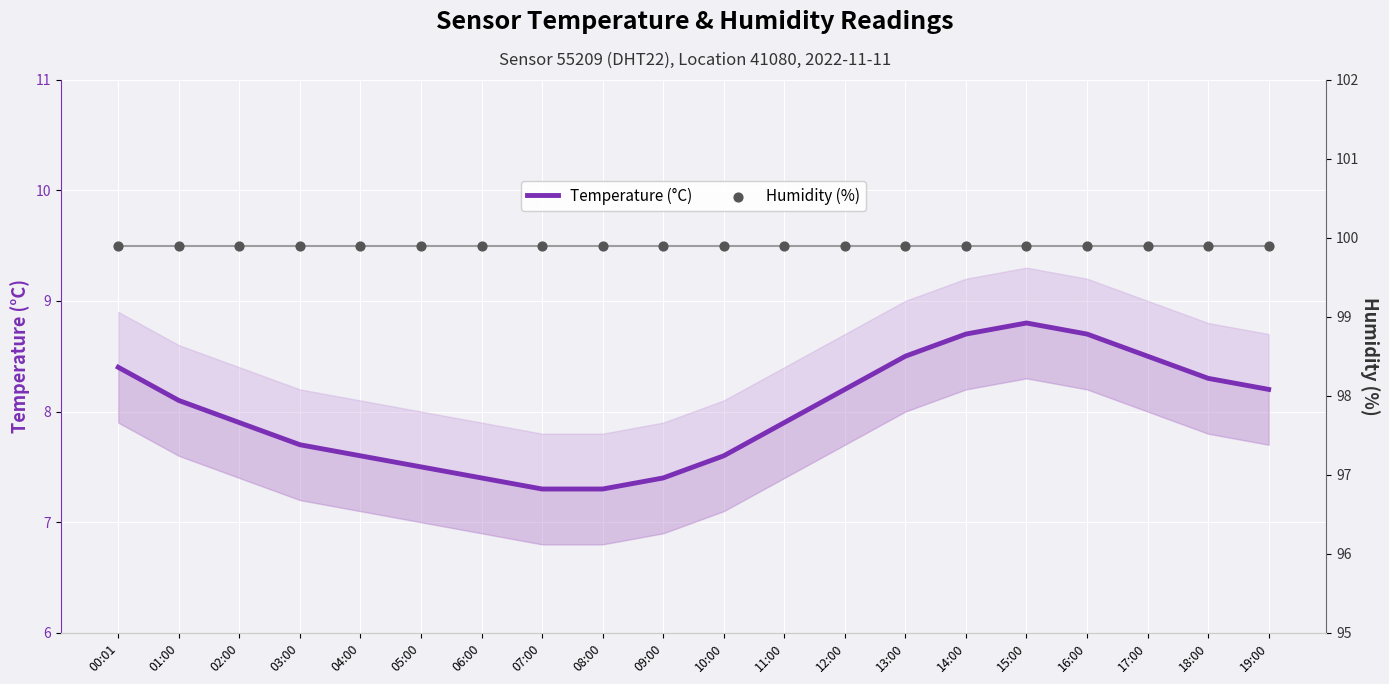

Which series has the largest total across all categories?

Humidity (%)